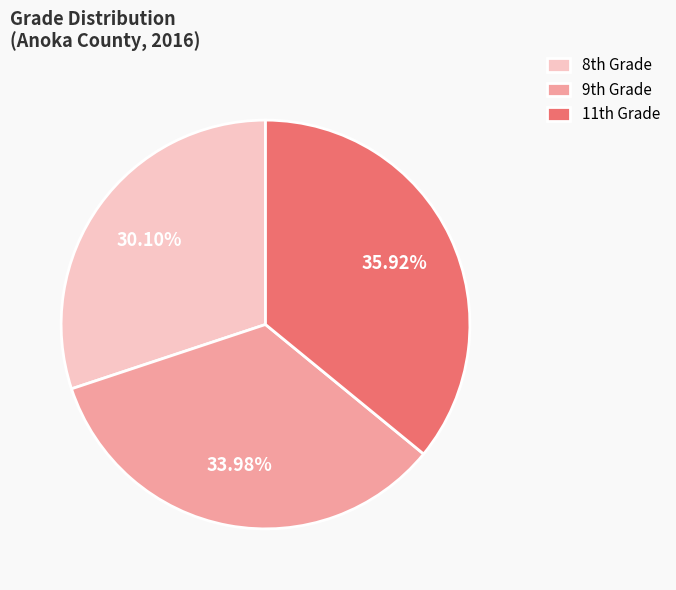

What is the smallest slice in the pie chart?

8th Grade